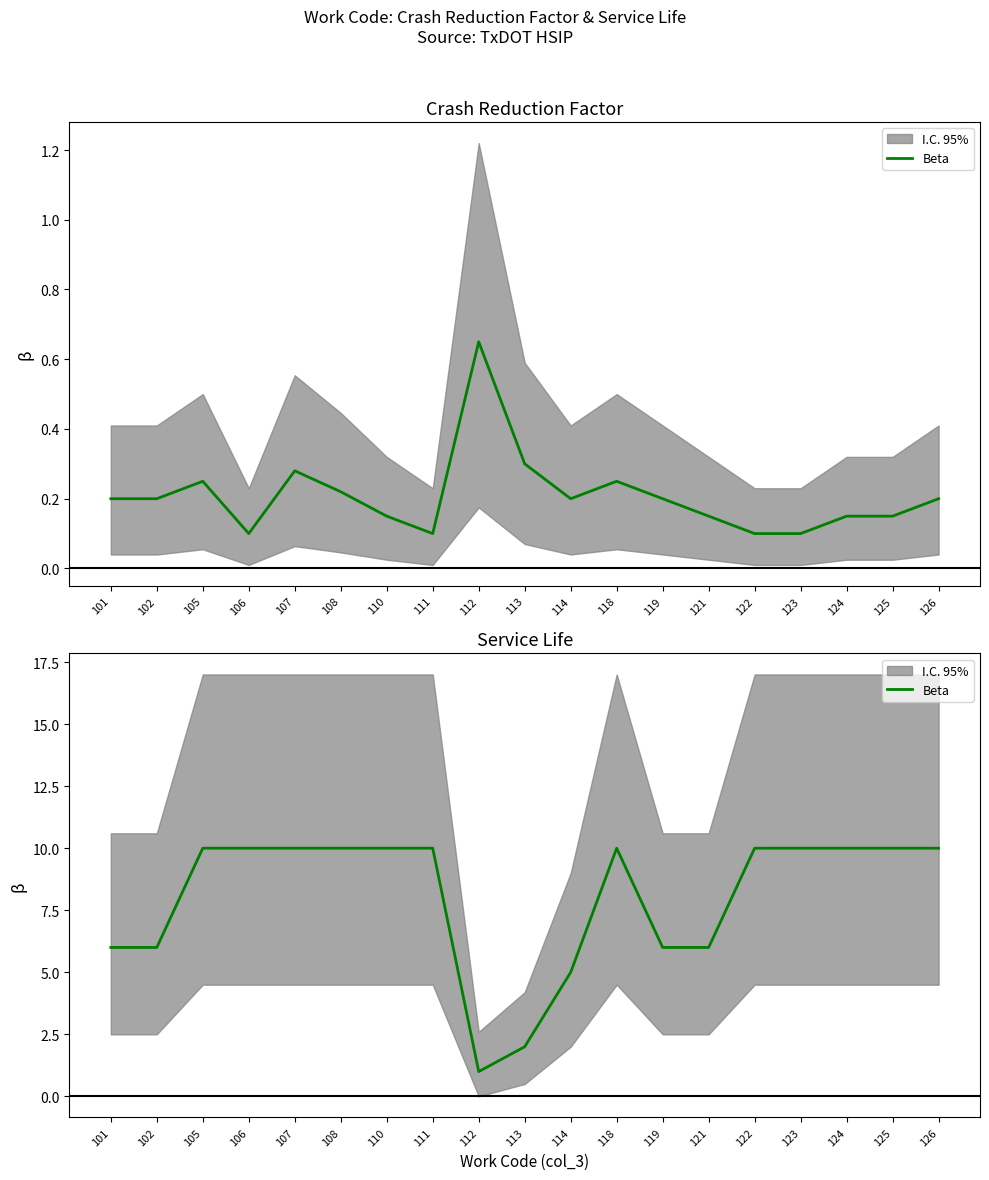

The value at 123 is 15. True or false?

False